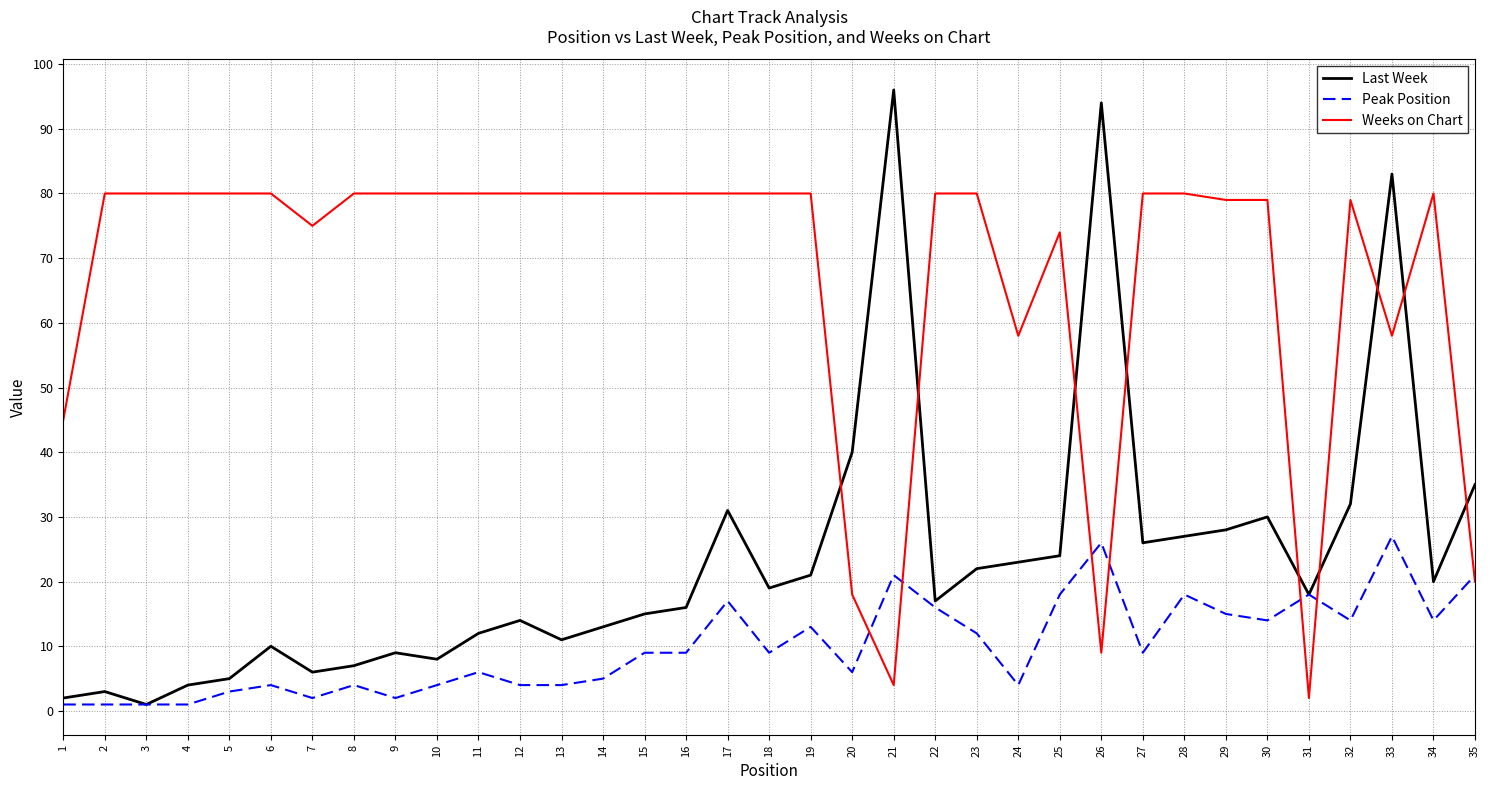

The Weeks on Chart series shows 28 at 17. True or false?

False